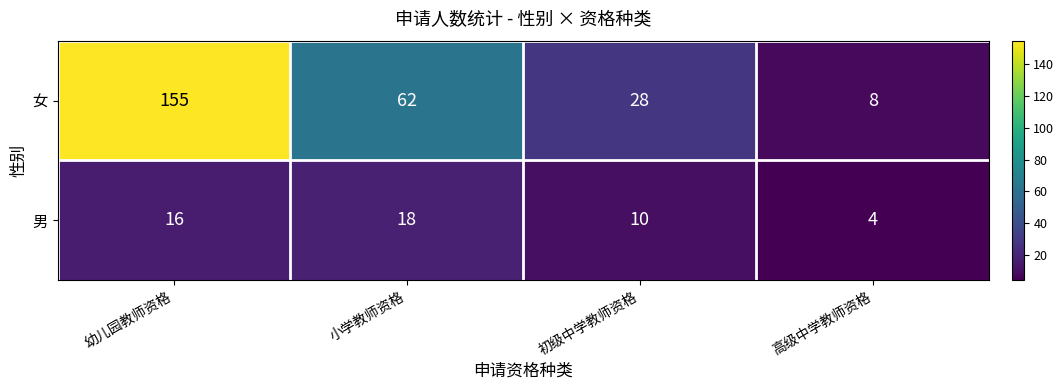

What is the approximate value of 女 at 幼儿园教师资格?

155